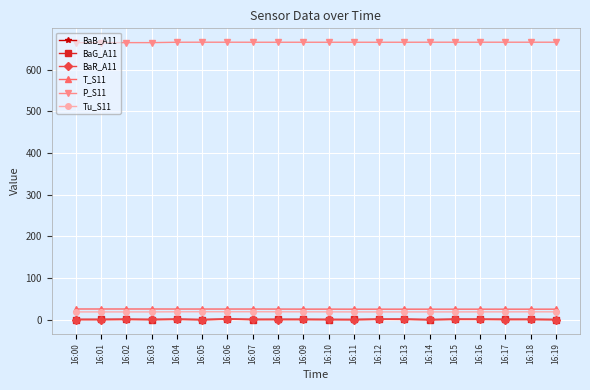

How many lines are shown in the chart?

6